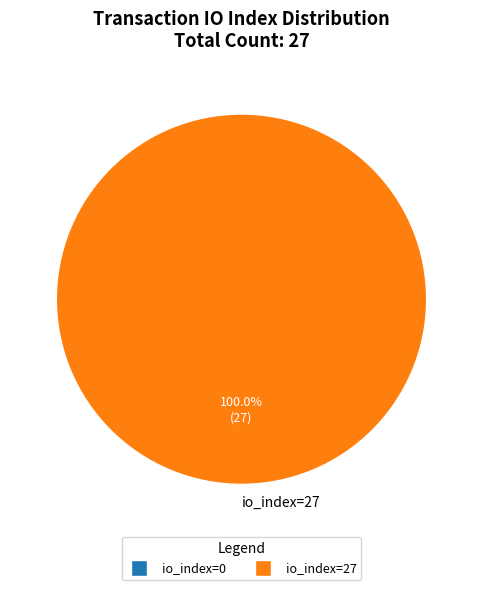

Combined, do io_index=0 and io_index=27 account for over 50%?

Yes